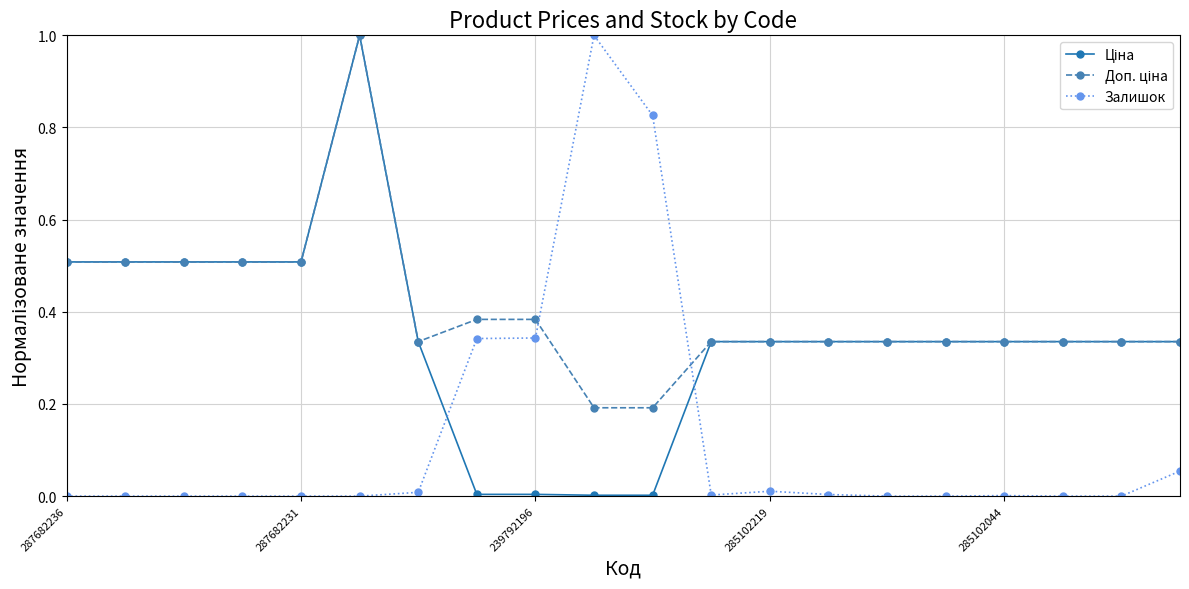

What is the greatest value displayed?

1.0